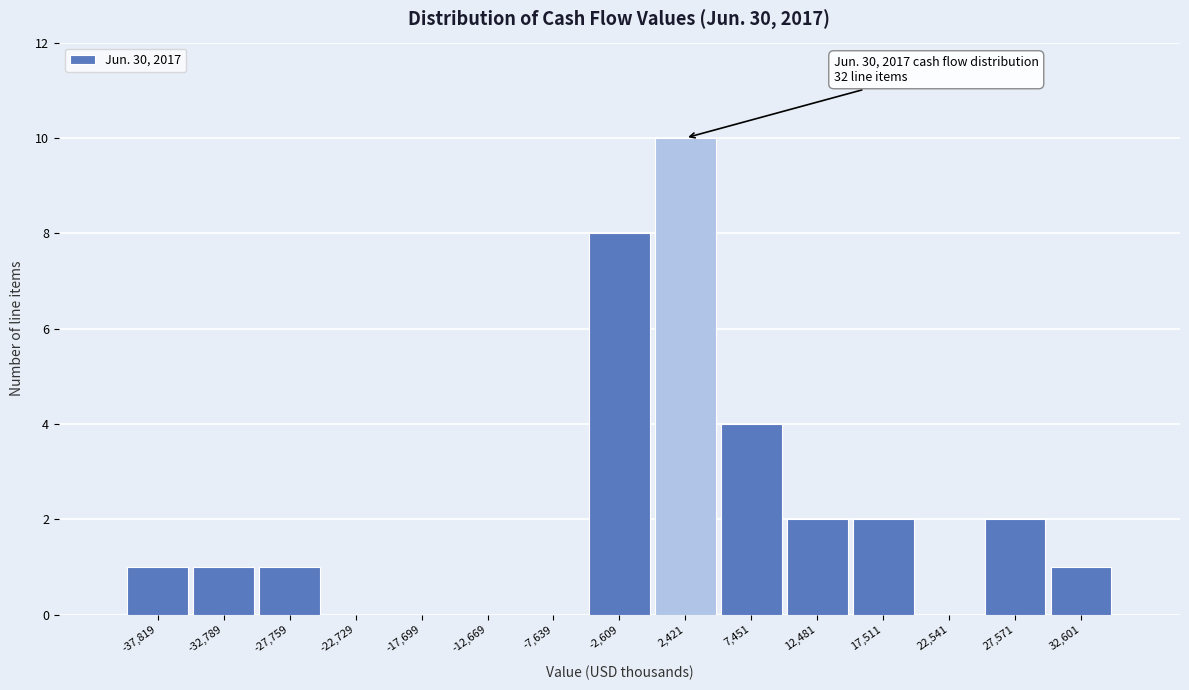

Which range on the x-axis has the tallest bar?

0 to 5000